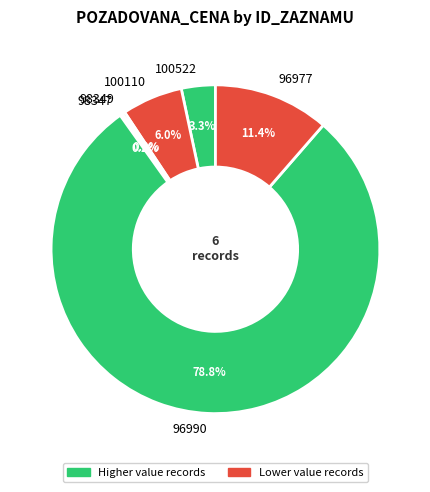

Which has a higher value, 100522 or 96990?

96990